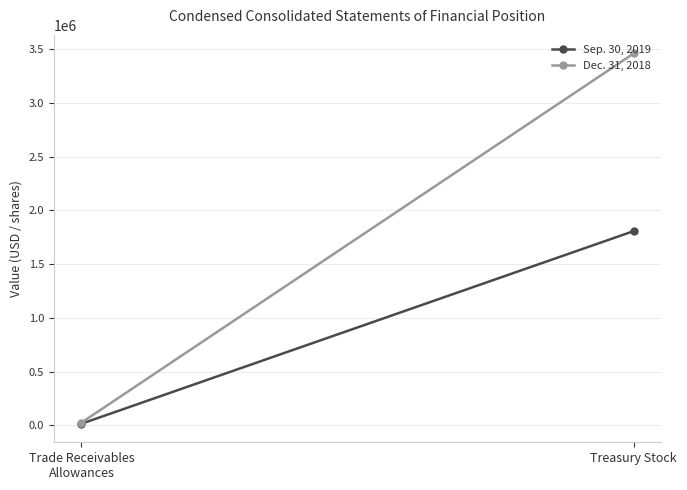

What is the spread (max minus min) of values at Treasury Stock?

1651868